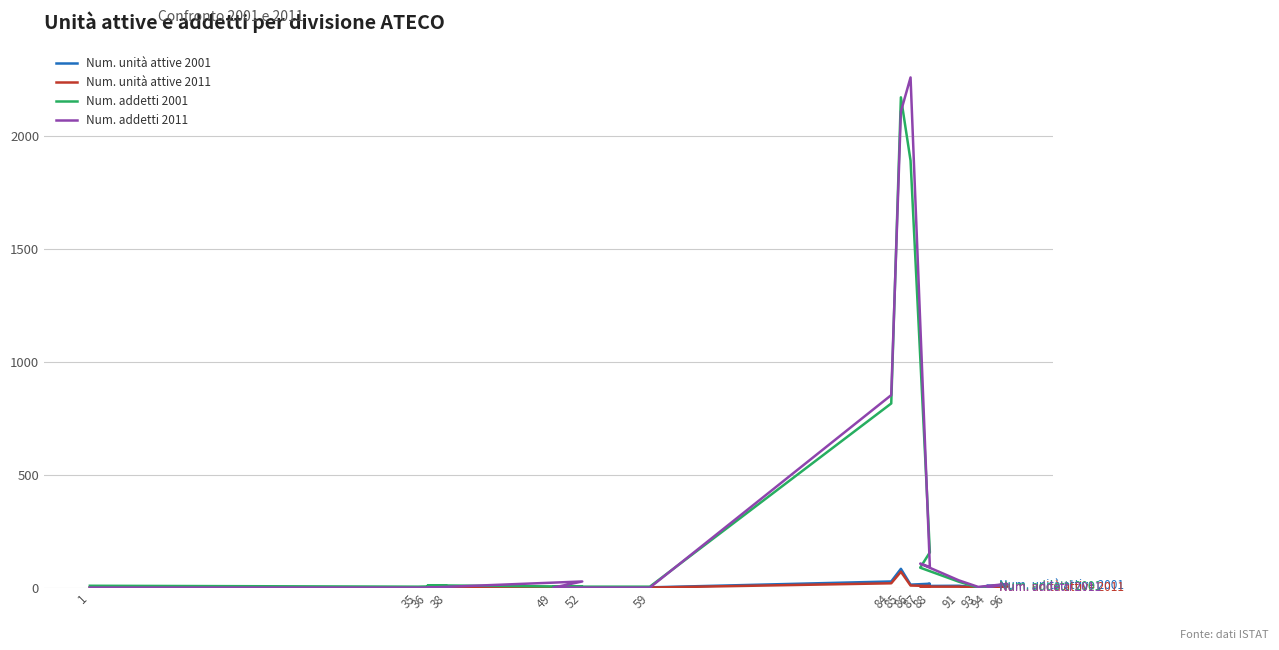

Reading left to right, what are all the values shown in this chart?

Num. unità attive 2001: 1=1	35=1	38=1	36=1	52=1	49=1	59=1	84=27	85=83	86=13	88=17	87=7	91=8	93=1	96=5	94=9
Num. unità attive 2011: 1=0	35=0	38=0	36=0	52=3	49=0	59=0	84=19	85=70	86=9	88=7	87=4	91=4	93=1	96=5	94=1
Num. addetti 2001: 1=8	35=4	38=7	36=10	52=4	49=4	59=4	84=815	85=2170	86=1890	88=156	87=88	91=26	93=0	96=15	94=4
Num. addetti 2011: 1=0	35=0	38=0	36=0	52=27	49=0	59=0	84=852	85=2107	86=2258	88=91	87=106	91=32	93=3	96=16	94=1